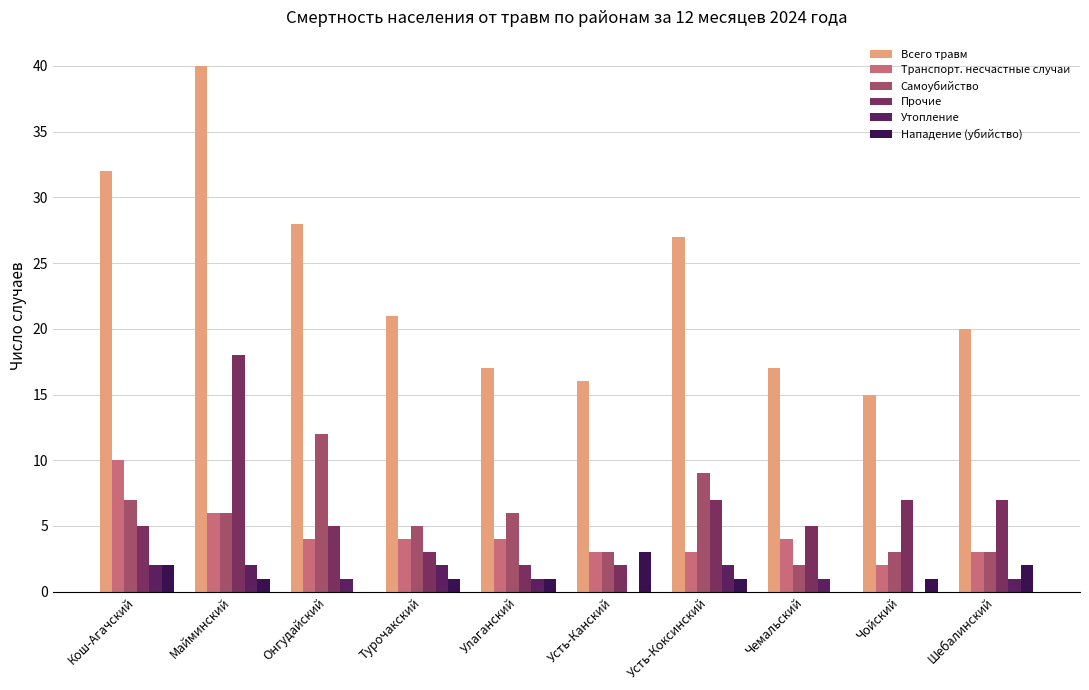

What are all the series names shown in the legend?

Всего травм, Транспорт. несчастные случаи, Самоубийство, Прочие, Утопление, Нападение (убийство)